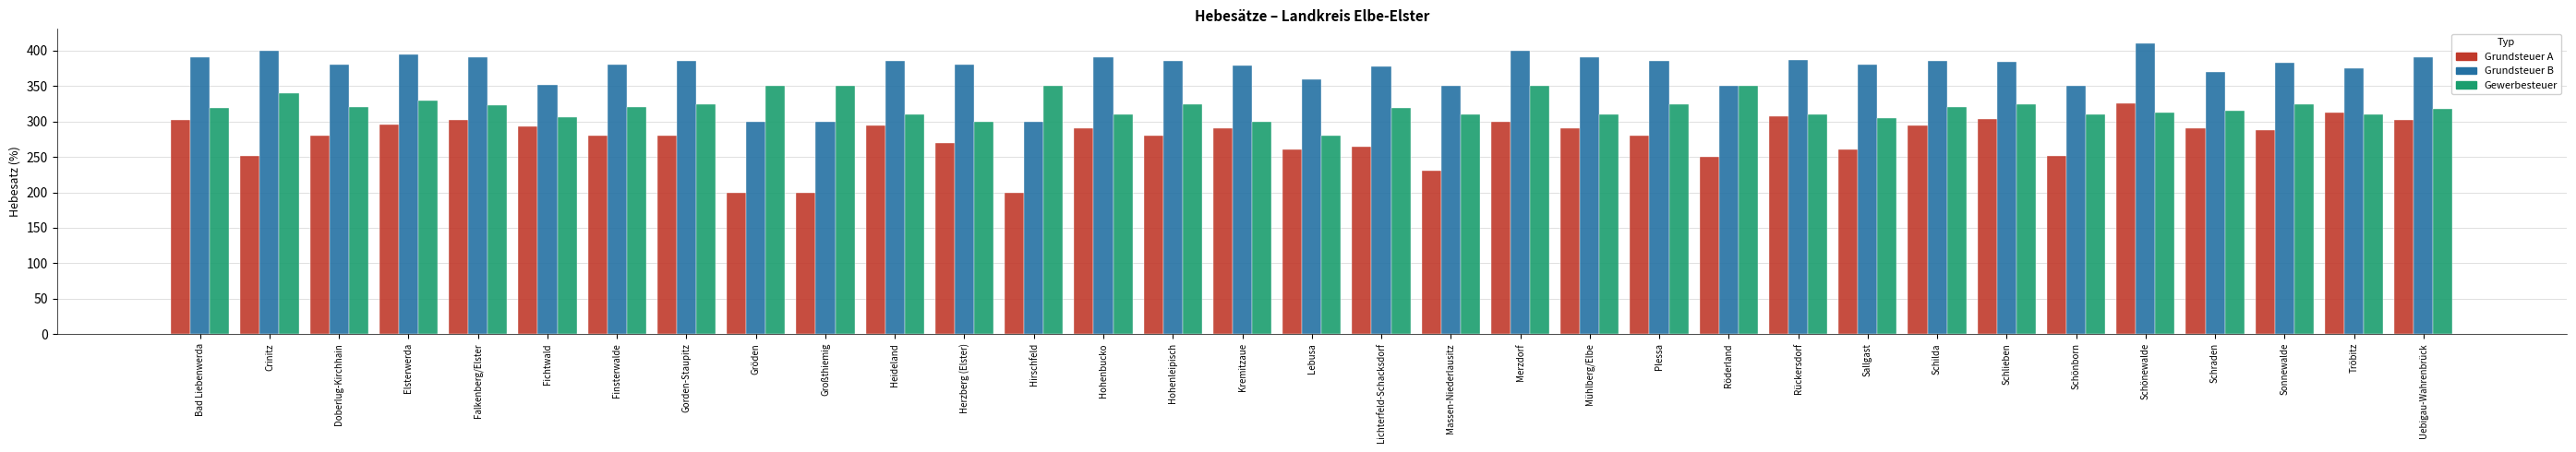

Read the Gewerbesteuer value at Crinitz.

340